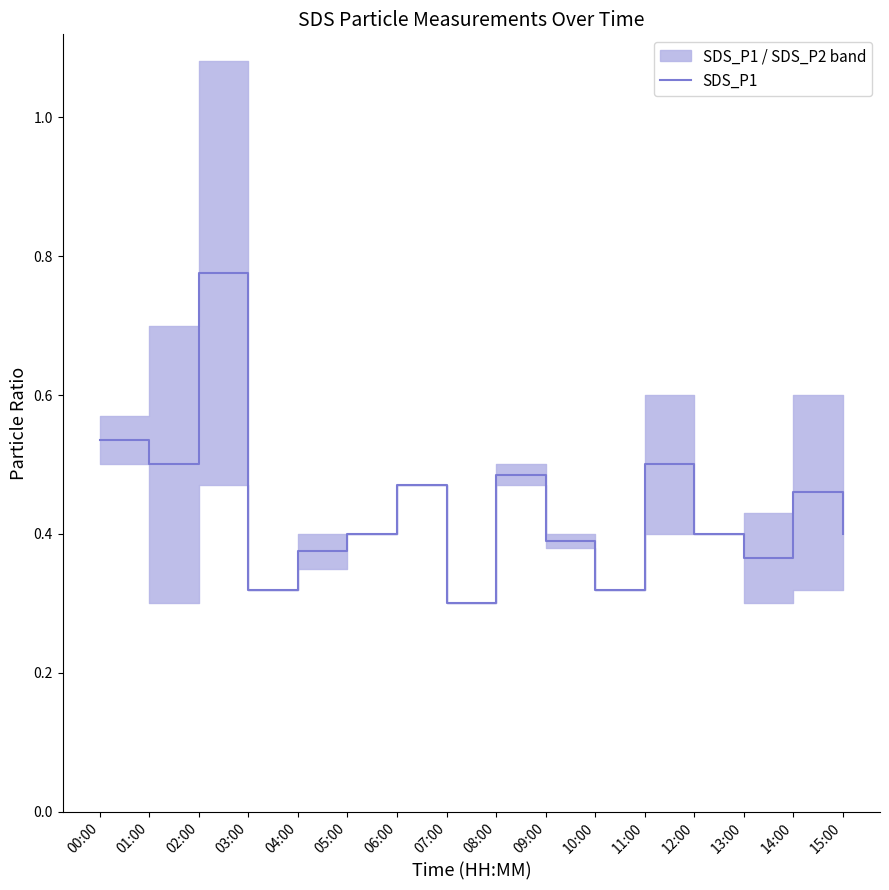

What is the difference between the maximum and minimum values?

0.5